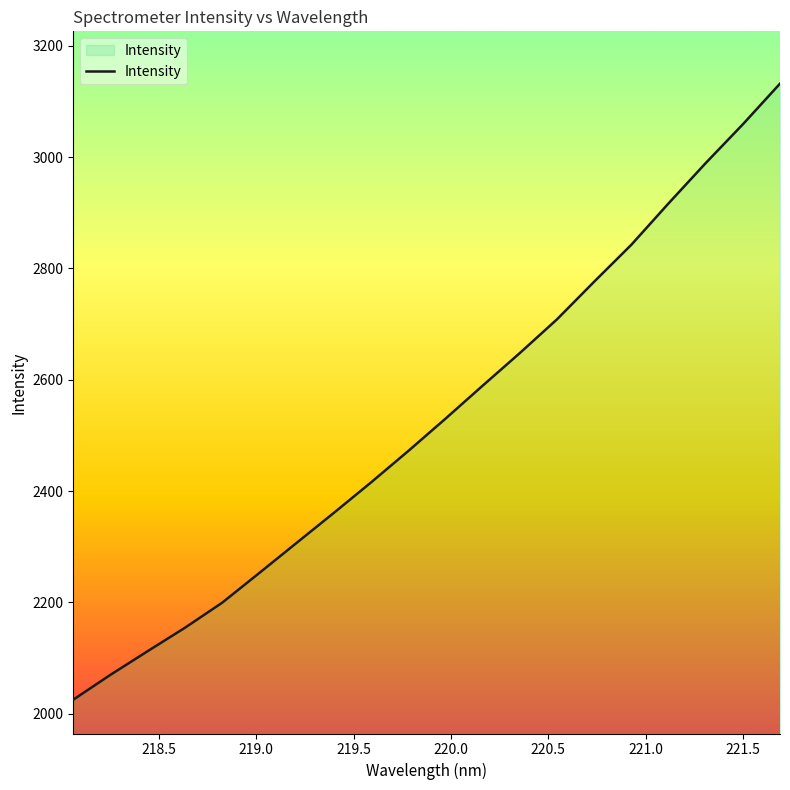

What is the difference between the maximum and minimum values?

1106.7